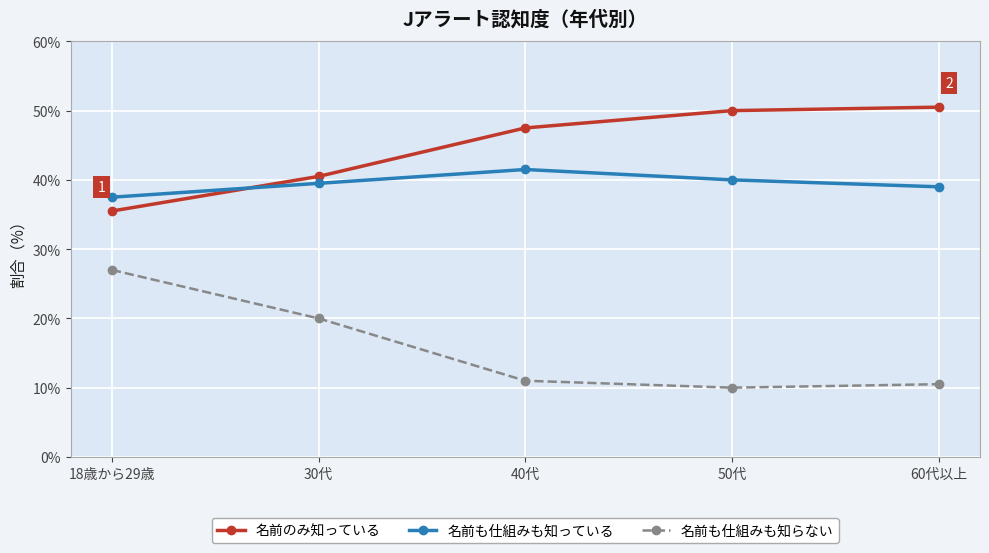

What is the average value of the 名前も仕組みも知っている series?

39.5